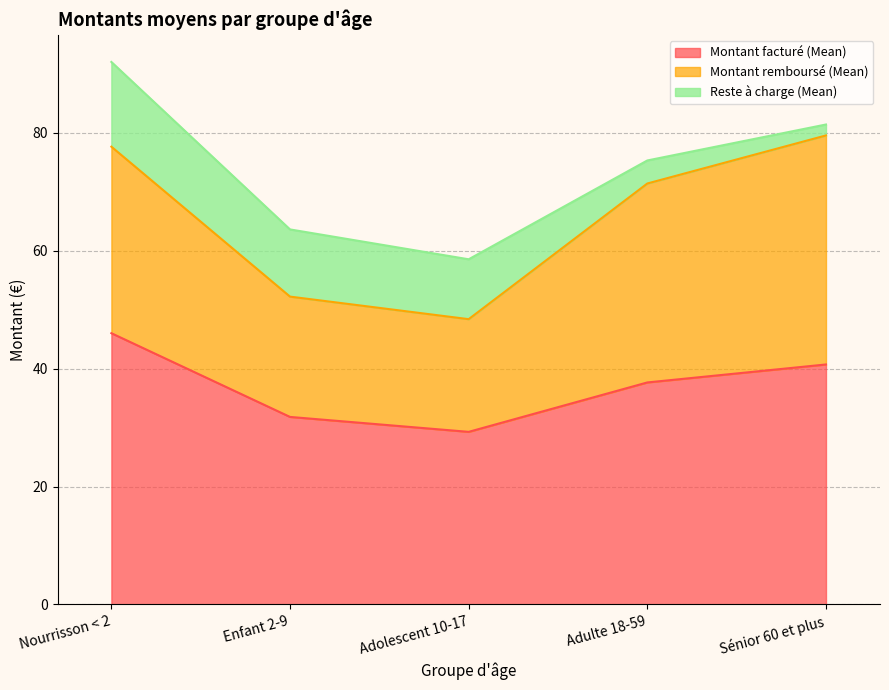

Reading right to left, transcribe all the data shown in this chart.

Montant facturé (Mean): Sénior 60 et plus=40.7	Adulte 18-59=37.7	Adolescent 10-17=29.3	Enfant 2-9=31.8	Nourrisson < 2=46.0
Montant remboursé (Mean): Sénior 60 et plus=38.8	Adulte 18-59=33.7	Adolescent 10-17=19.1	Enfant 2-9=20.4	Nourrisson < 2=31.6
Reste à charge (Mean): Sénior 60 et plus=1.9	Adulte 18-59=3.9	Adolescent 10-17=10.2	Enfant 2-9=11.4	Nourrisson < 2=14.4